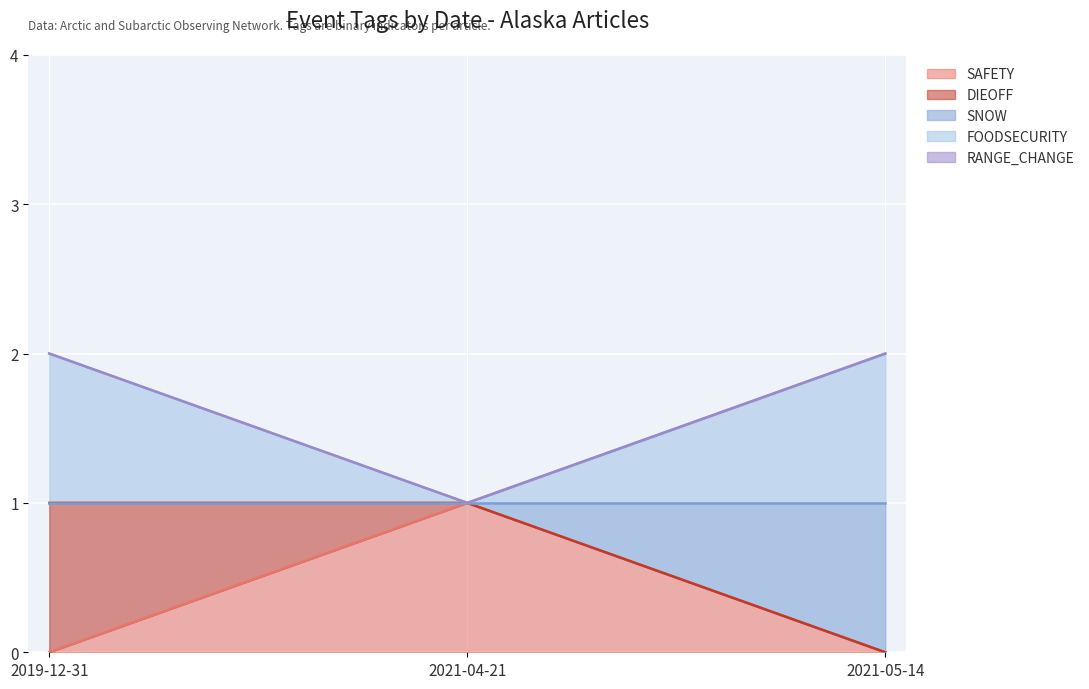

What is the label of the 2nd point from the left?

2021-04-21